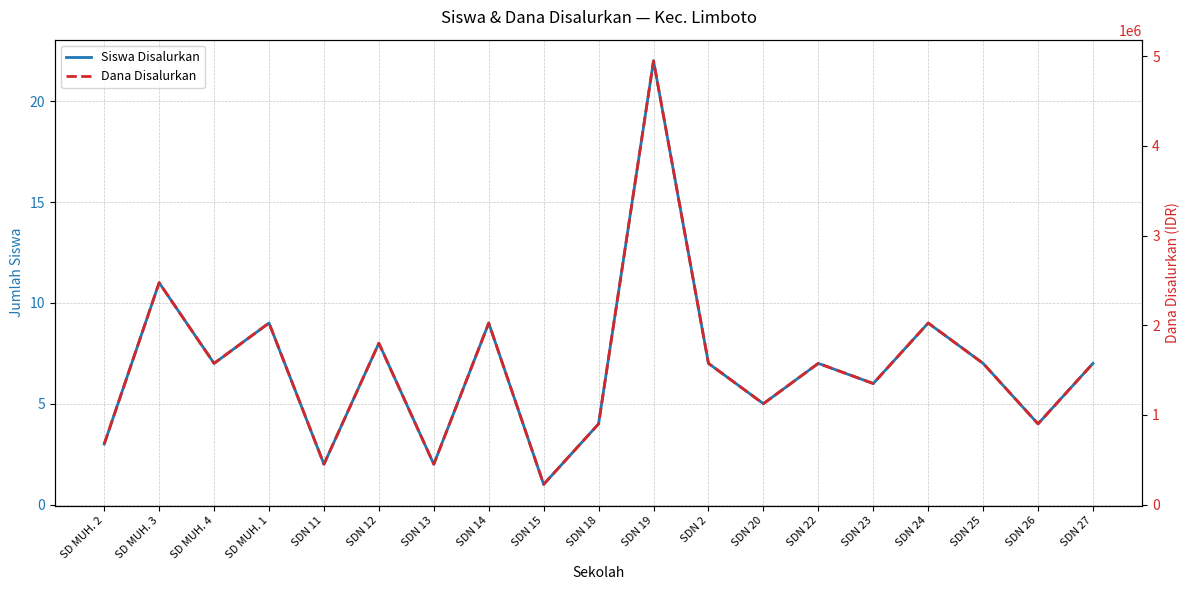

What is the label of the 9th point from the right?

SDN 19